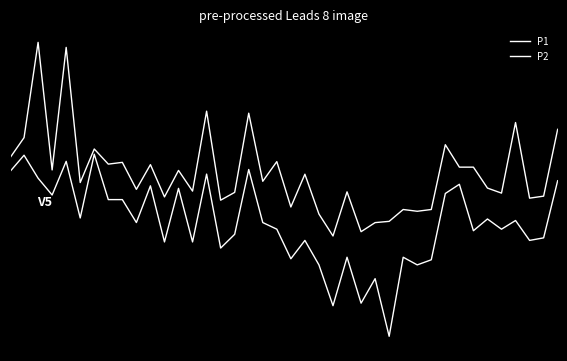

Does the chart display data point markers on the line(s)?

No